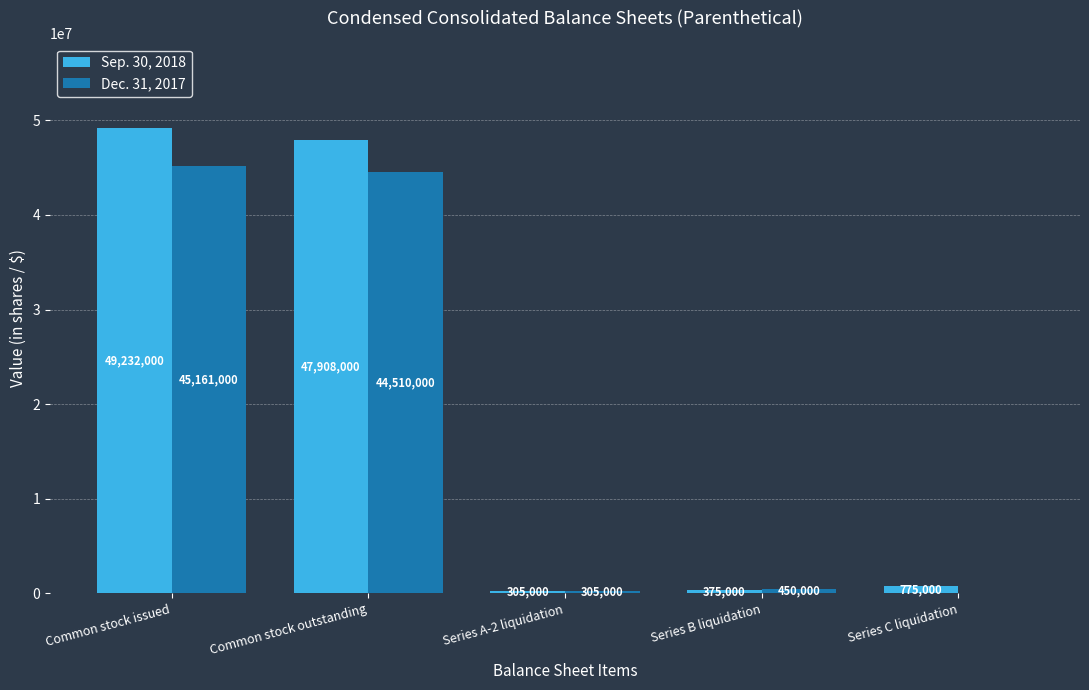

Which series has the largest total across all categories?

Sep. 30, 2018